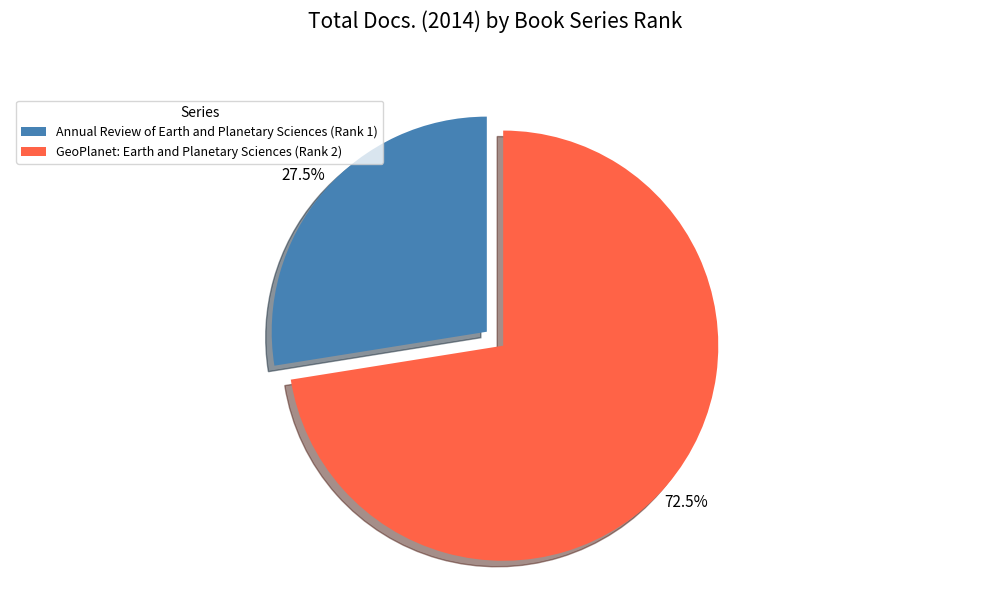

To the nearest percent, what is the combined percentage of GeoPlanet: Earth and Planetary Sciences (Rank 2) and Annual Review of Earth and Planetary Sciences (Rank 1)?

100%